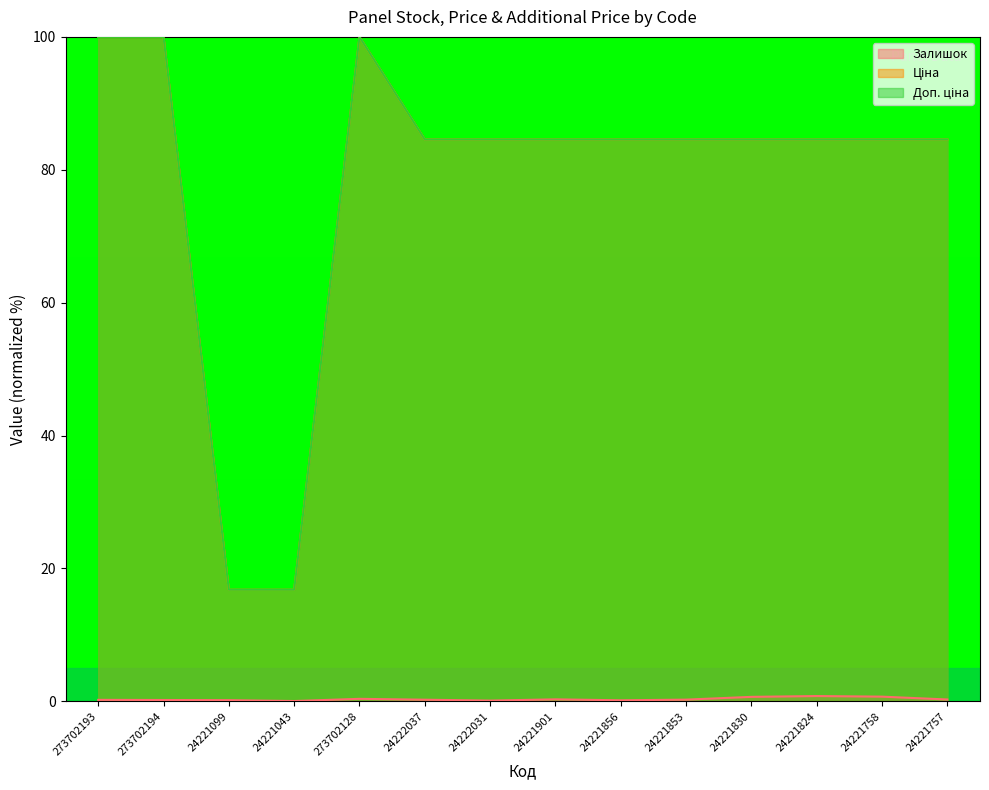

Does the chart display data point markers on the line(s)?

No